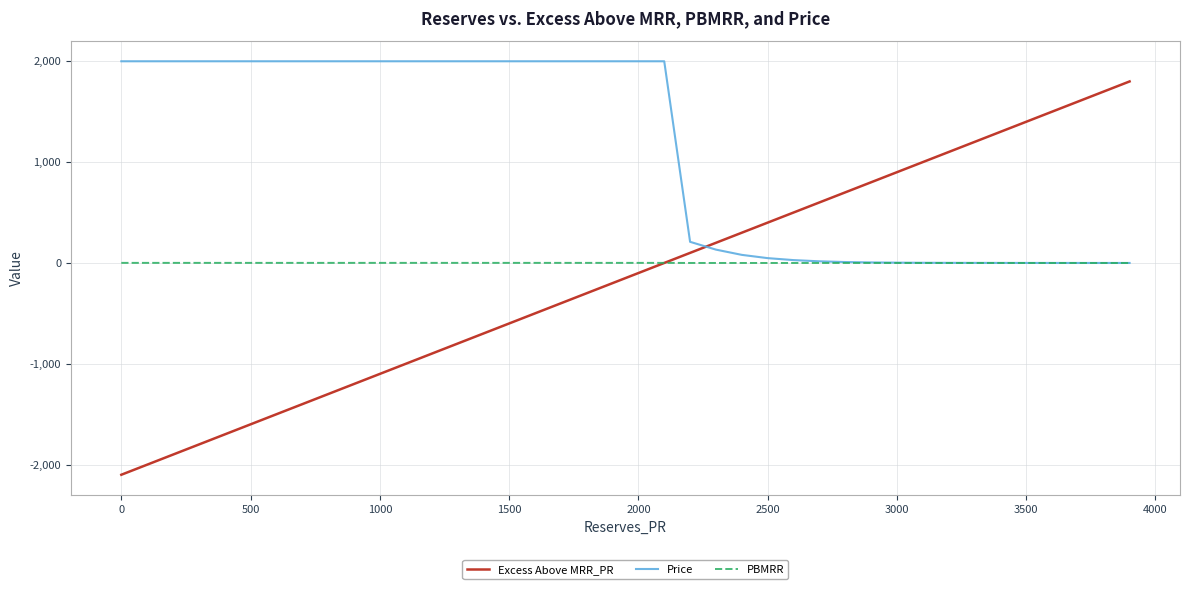

Which series has the largest range (max minus min)?

Excess Above MRR_PR